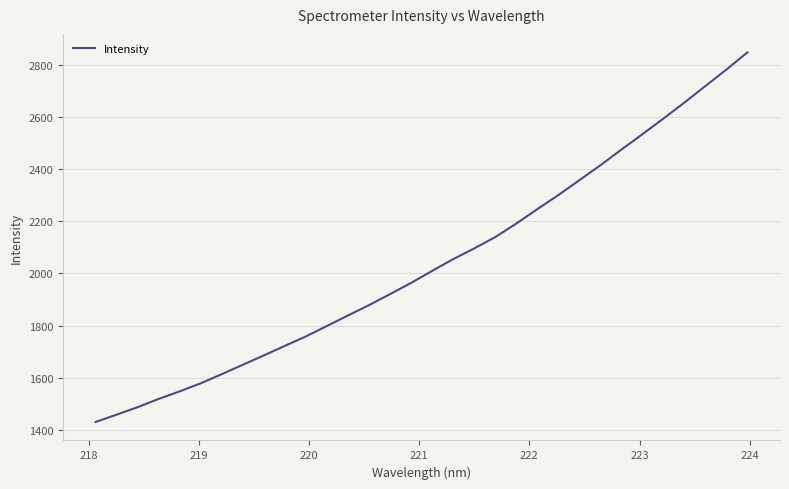

Reading right to left, list all the values displayed in this chart.

2848.2	2782.2	2719.1	2655.5	2594.1	2534.2	2475.2	2415.0	2357.8	2300.8	2246.8	2191.5	2139.6	2096.2	2055.1	2010.1	1964.0	1920.9	1878.8	1839.1	1798.8	1758.8	1722.5	1685.8	1650.0	1613.9	1578.9	1547.8	1518.8	1487.2	1458.4	1430.2